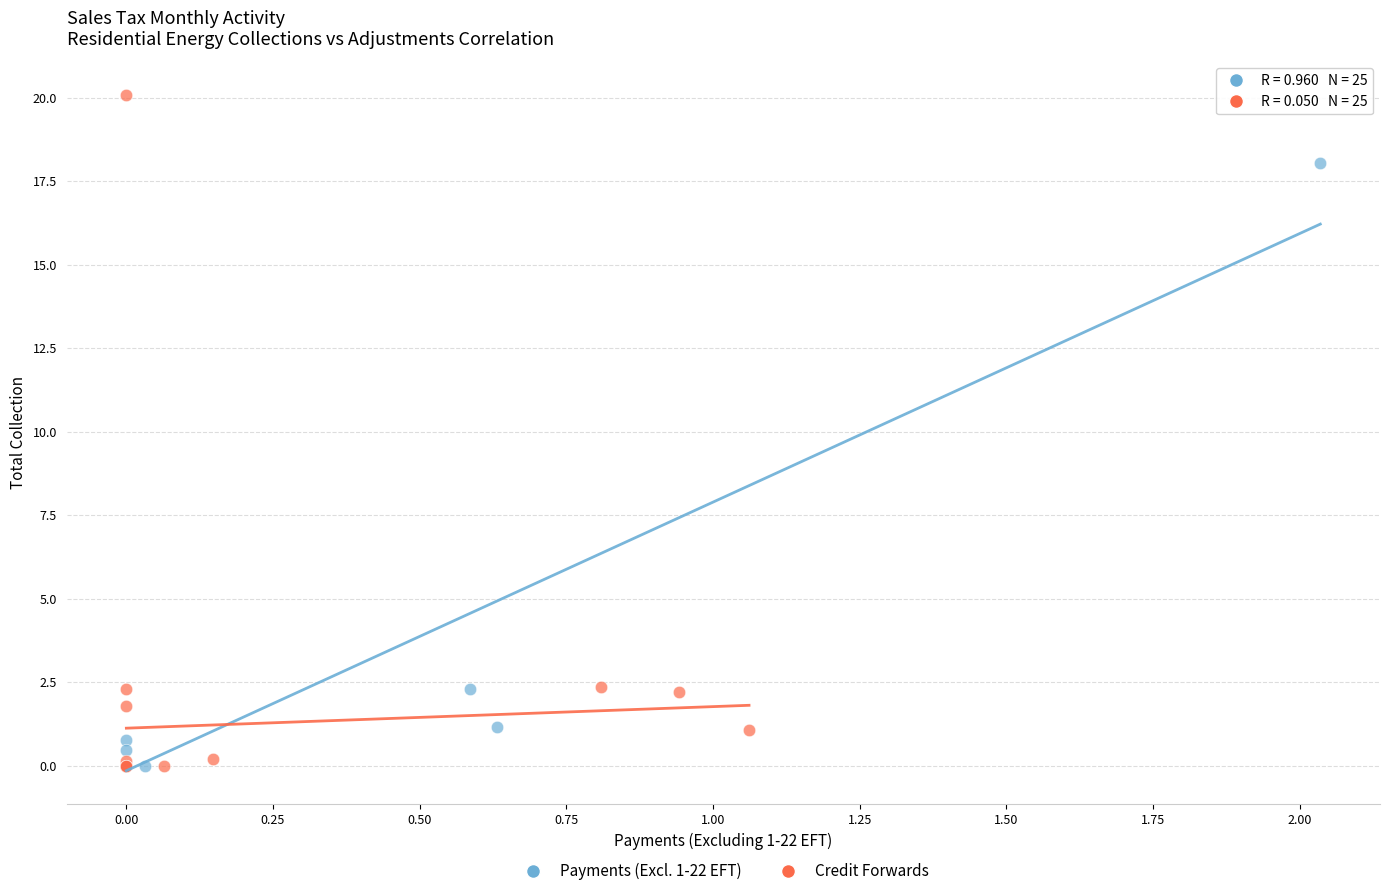

Which series contains the highest Y value?

Credit Forwards